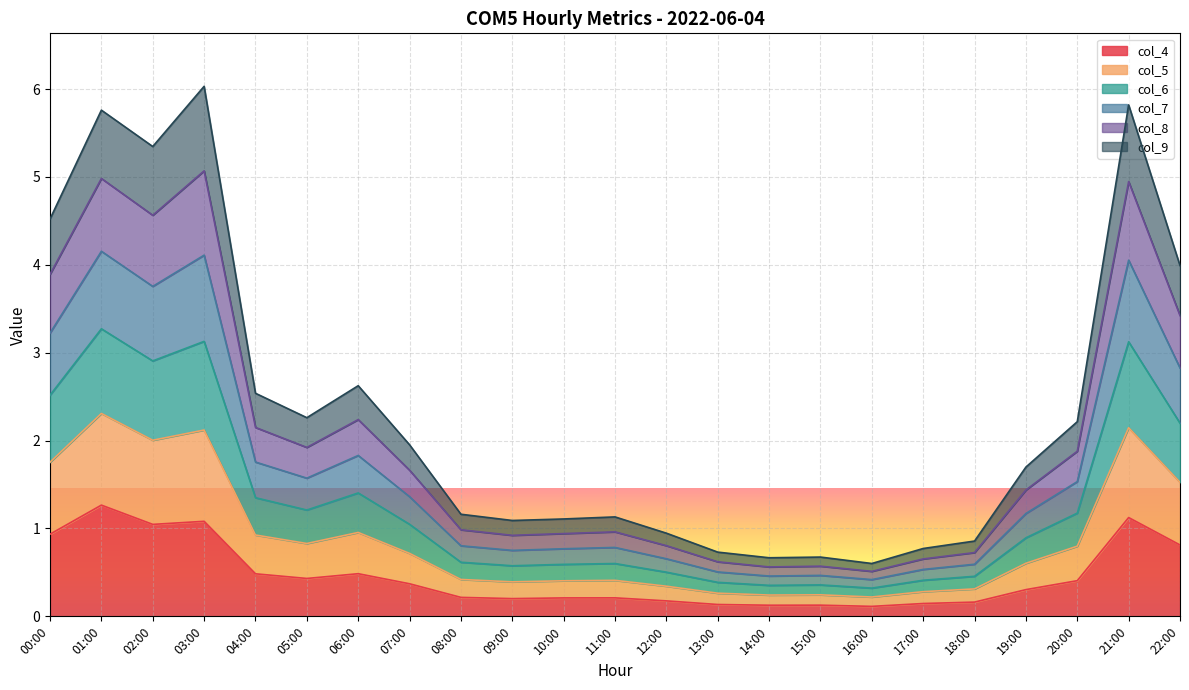

What is the difference between the col_8 values at 16:00 and 13:00?

0.1